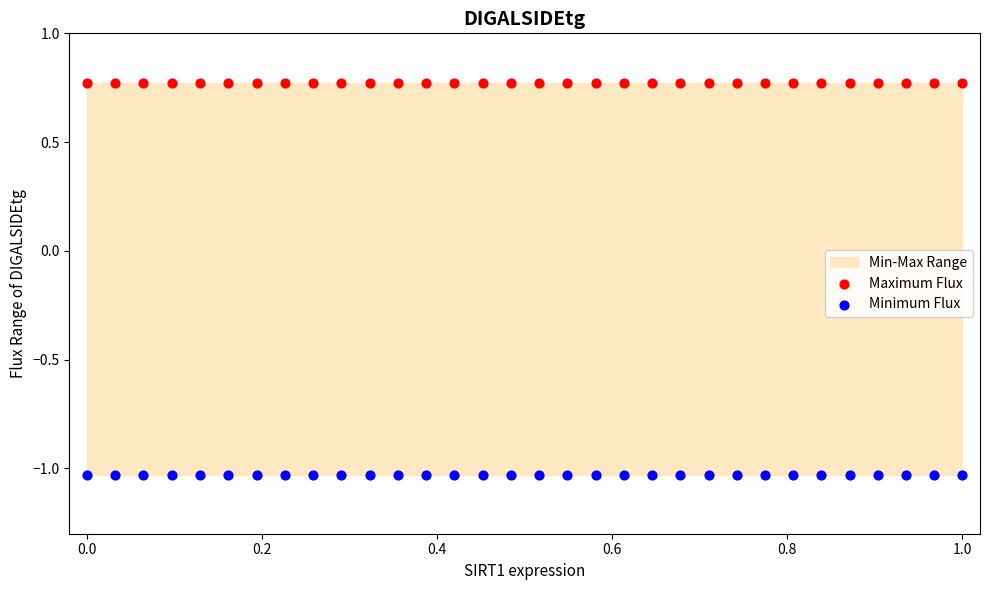

Which series reaches the minimum Y coordinate?

Minimum Flux